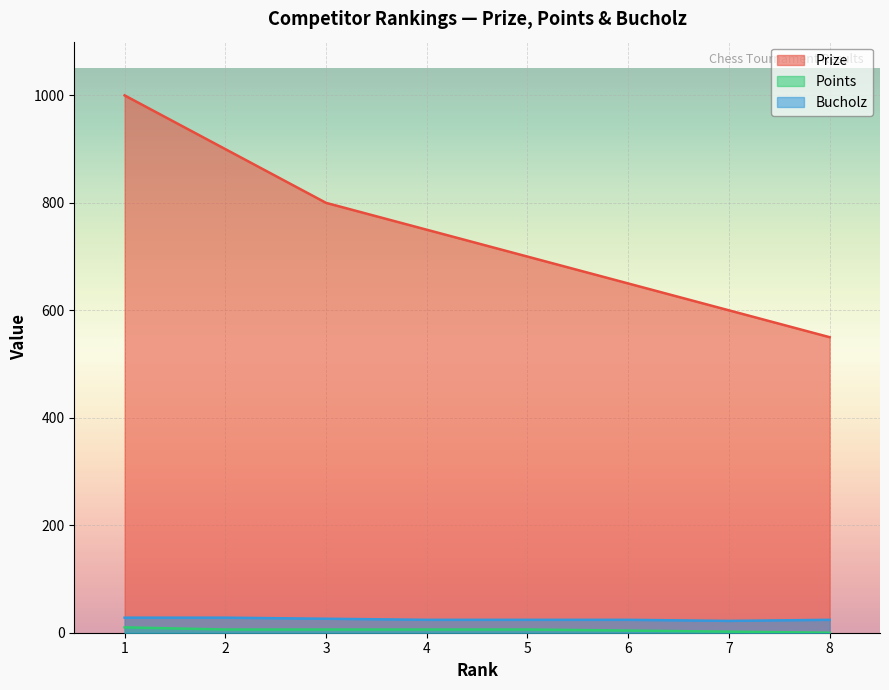

What is the average value of the Prize series?

744